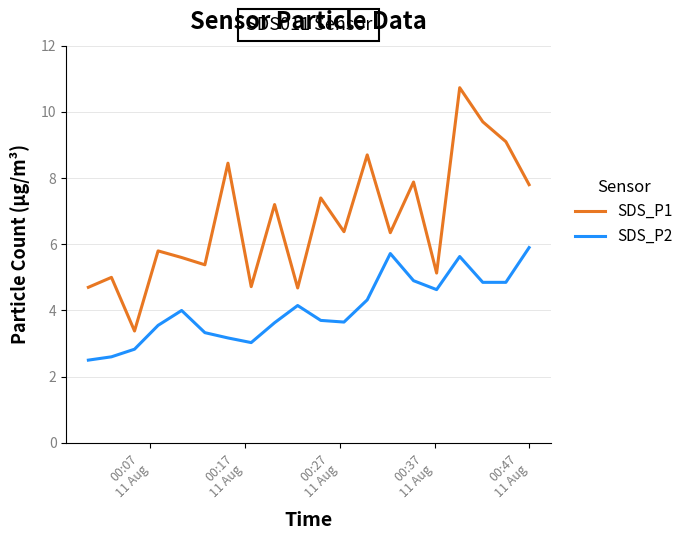

Rank the series by their maximum value, from lowest to highest.

SDS_P2, SDS_P1